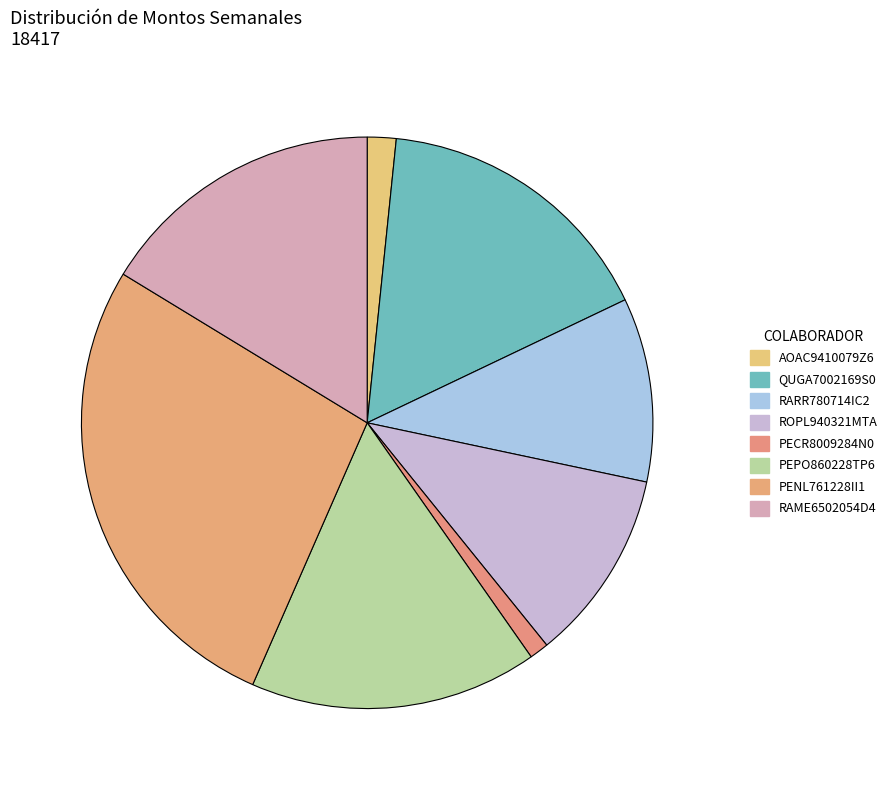

Is it true that AOAC9410079Z6 is 2% of the pie?

True